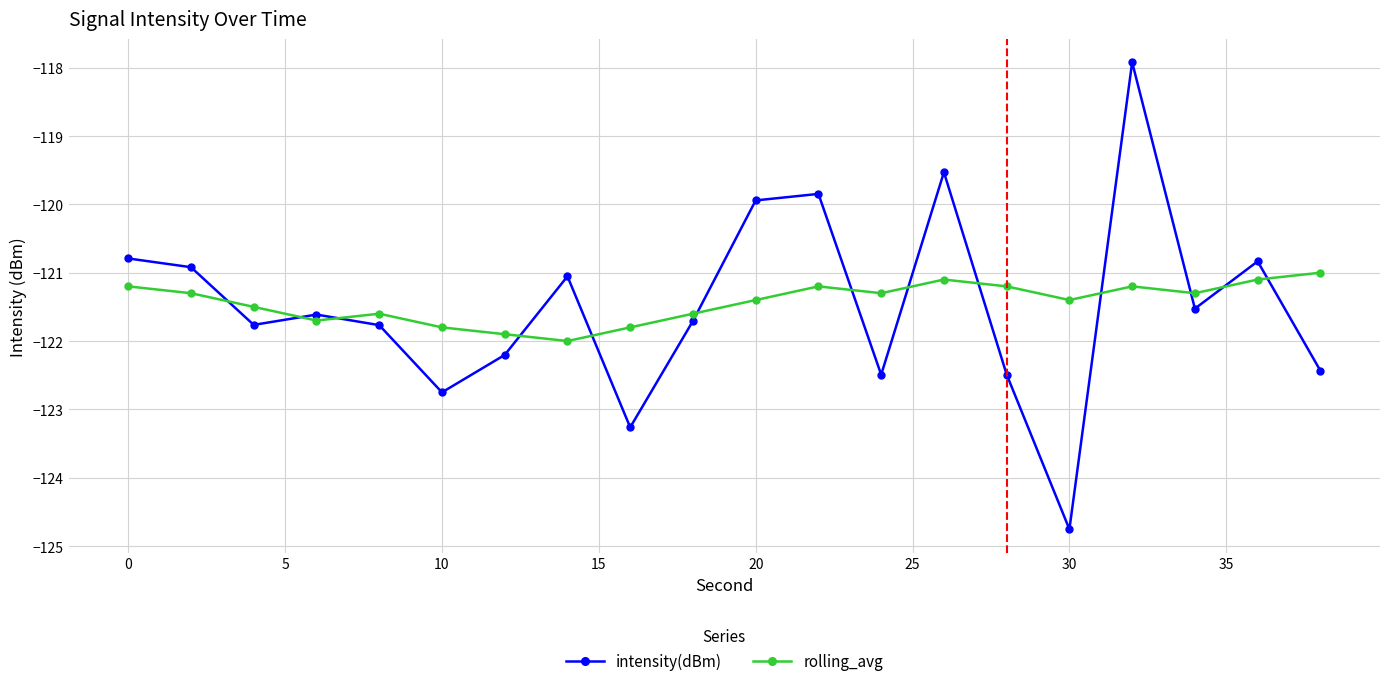

True or false: rolling_avg has more than 0 points higher than both neighbors.

True